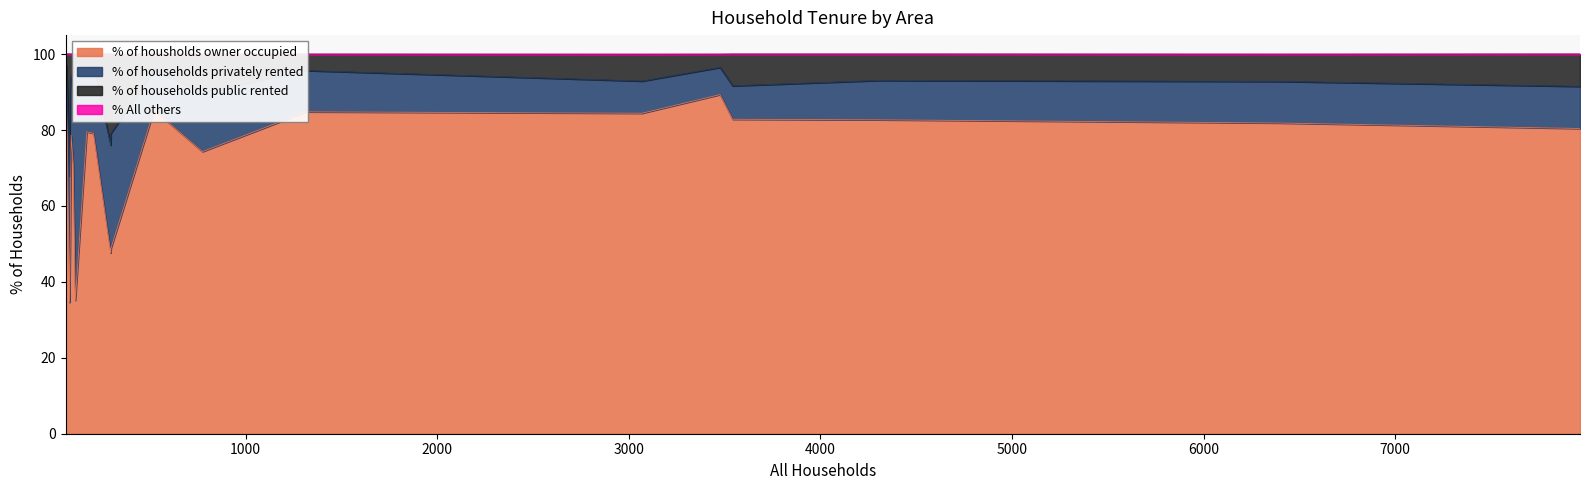

What is the highest value of the % of housholds owner occupied series?

92.3